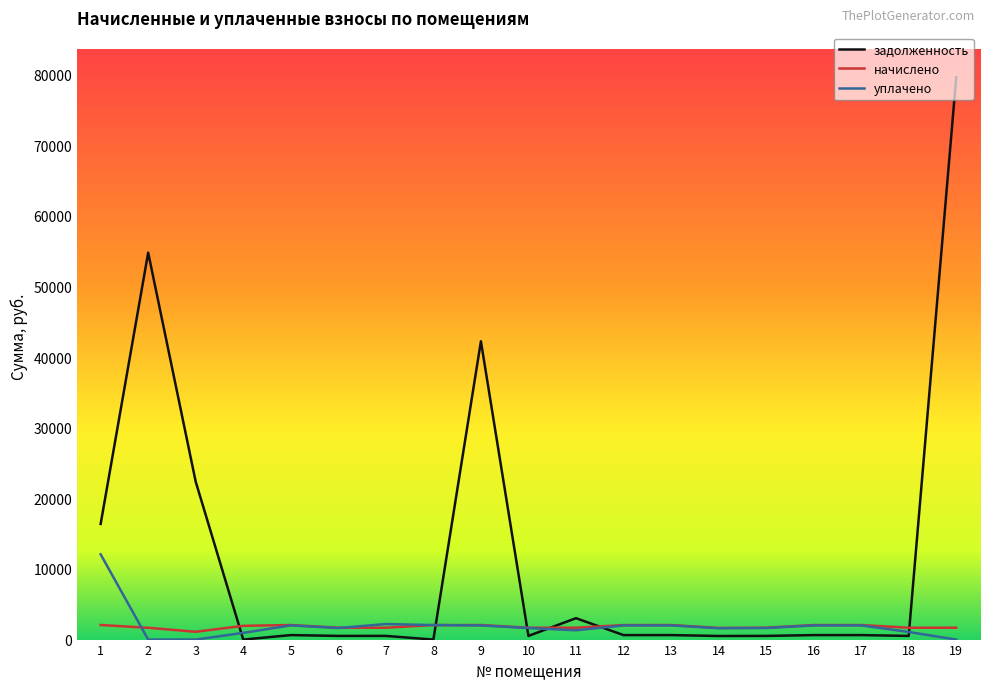

The value of уплачено at 19 is 0.0. True or false?

True